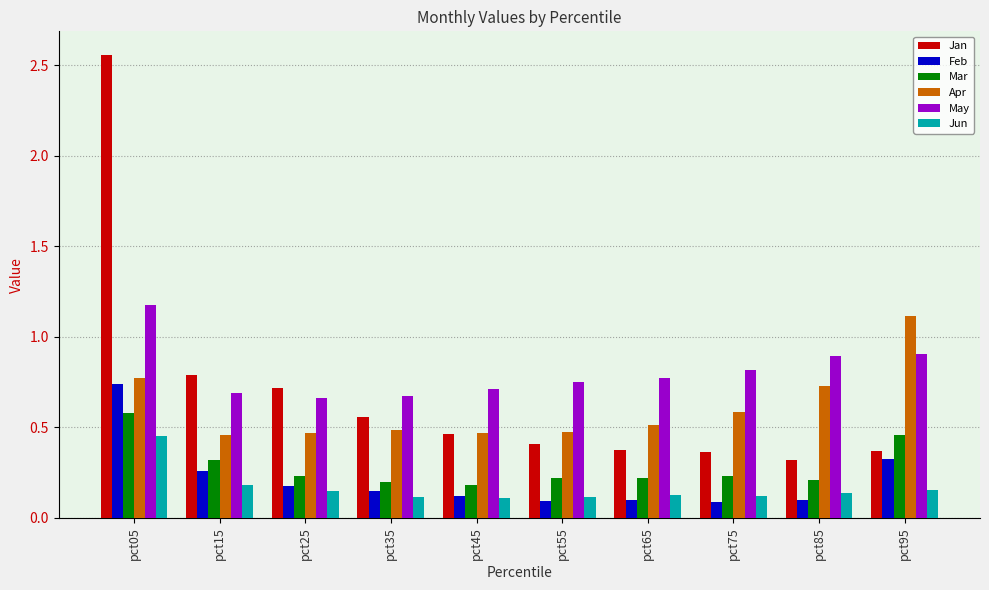

At which category is the sum across all series the highest?

pct05